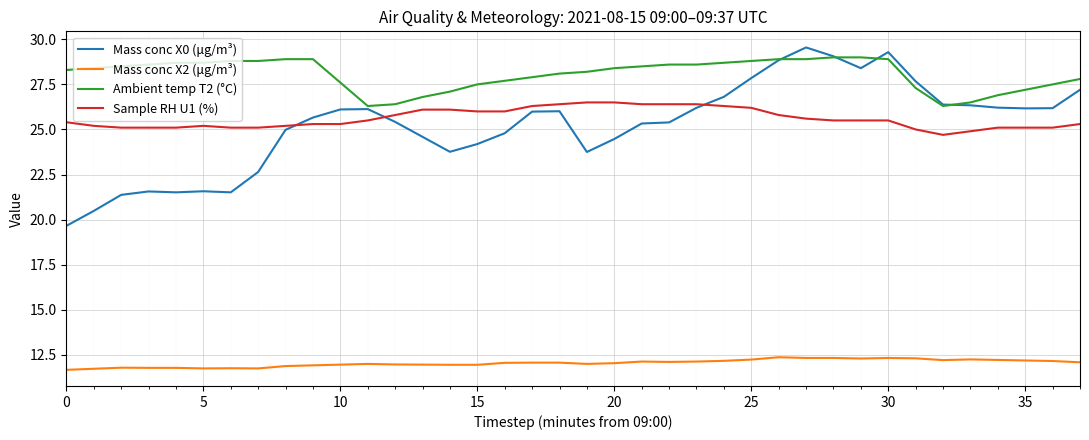

Which series has the largest total across all categories?

Ambient temp T2 (°C)